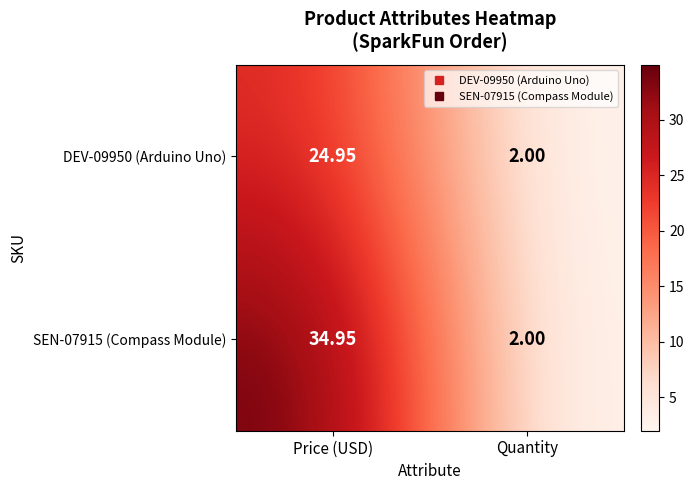

Where is SEN-07915 (Compass Module) nearest to the value 18?

Quantity